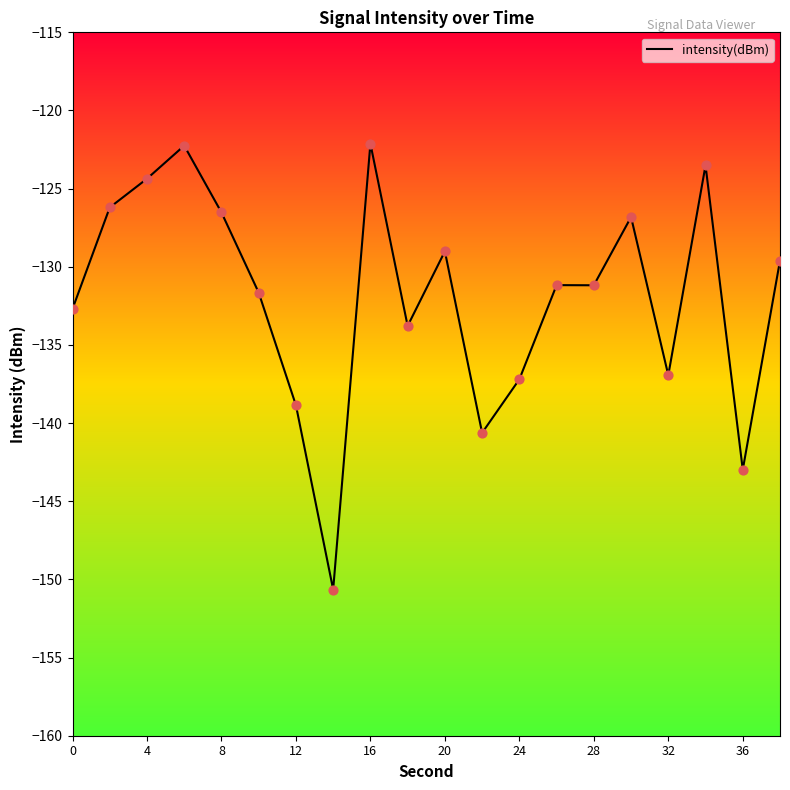

What is the greatest value displayed?

-122.1